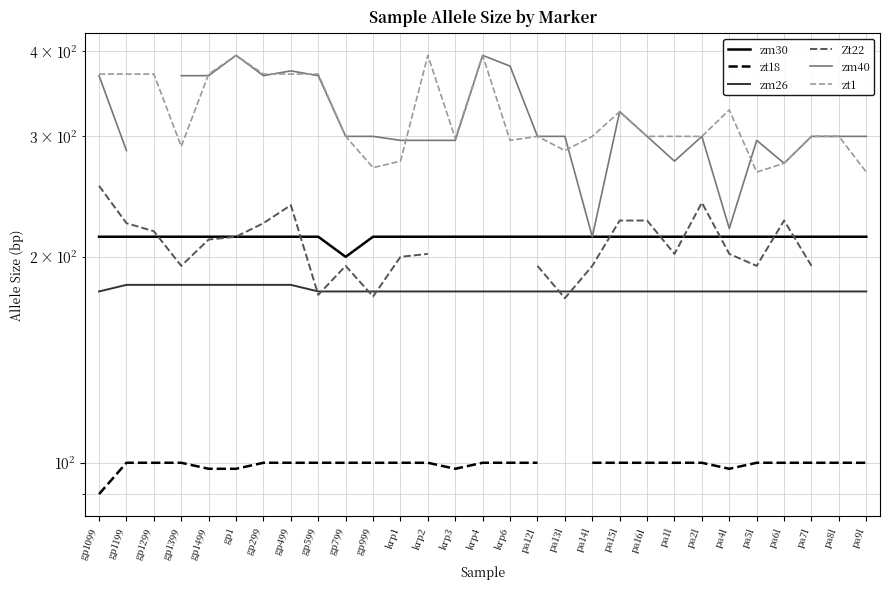

True or false: zt1 and Zt22 intersect in this chart.

False